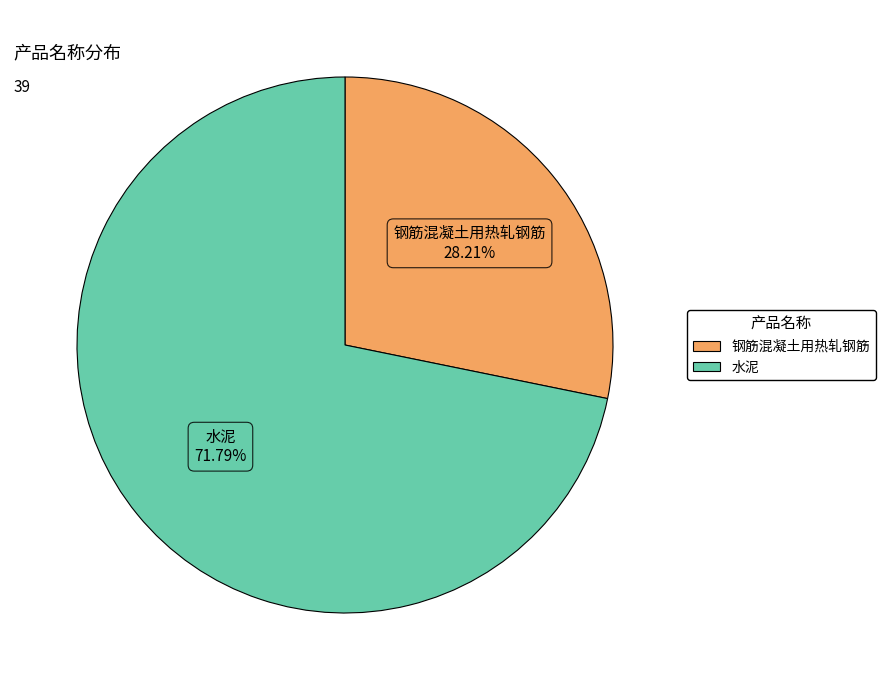

Rank the categories by value from lowest to highest.

钢筋混凝土用热轧钢筋, 水泥